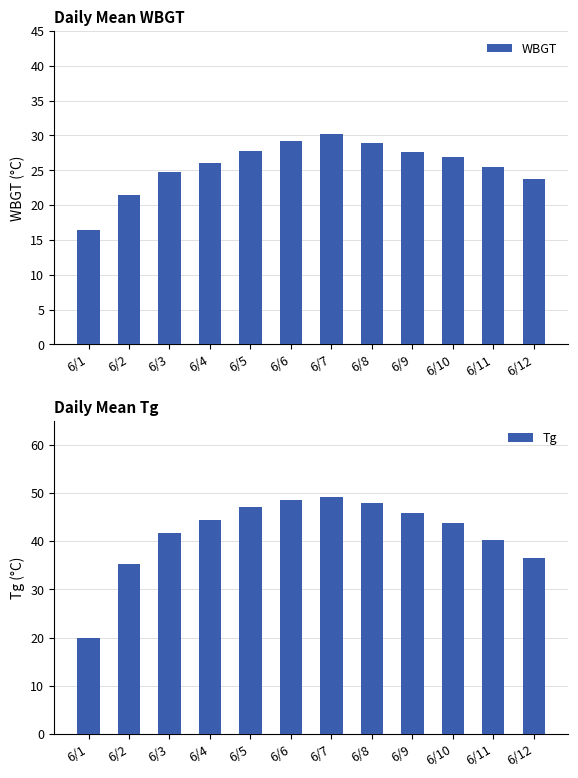

Which has a higher value, 6/5 or 6/1?

6/5